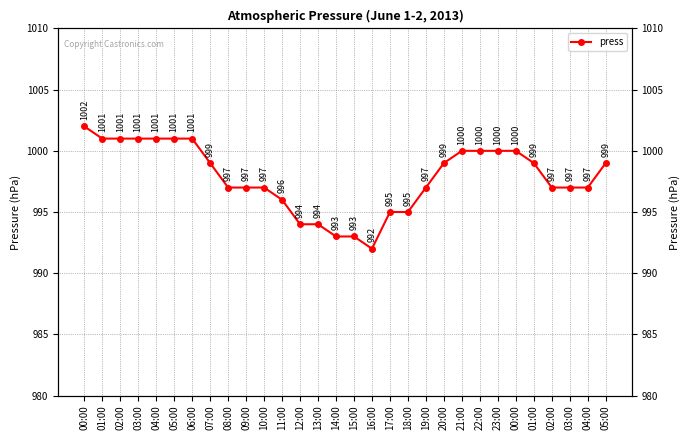

How many lines are shown in the chart?

1